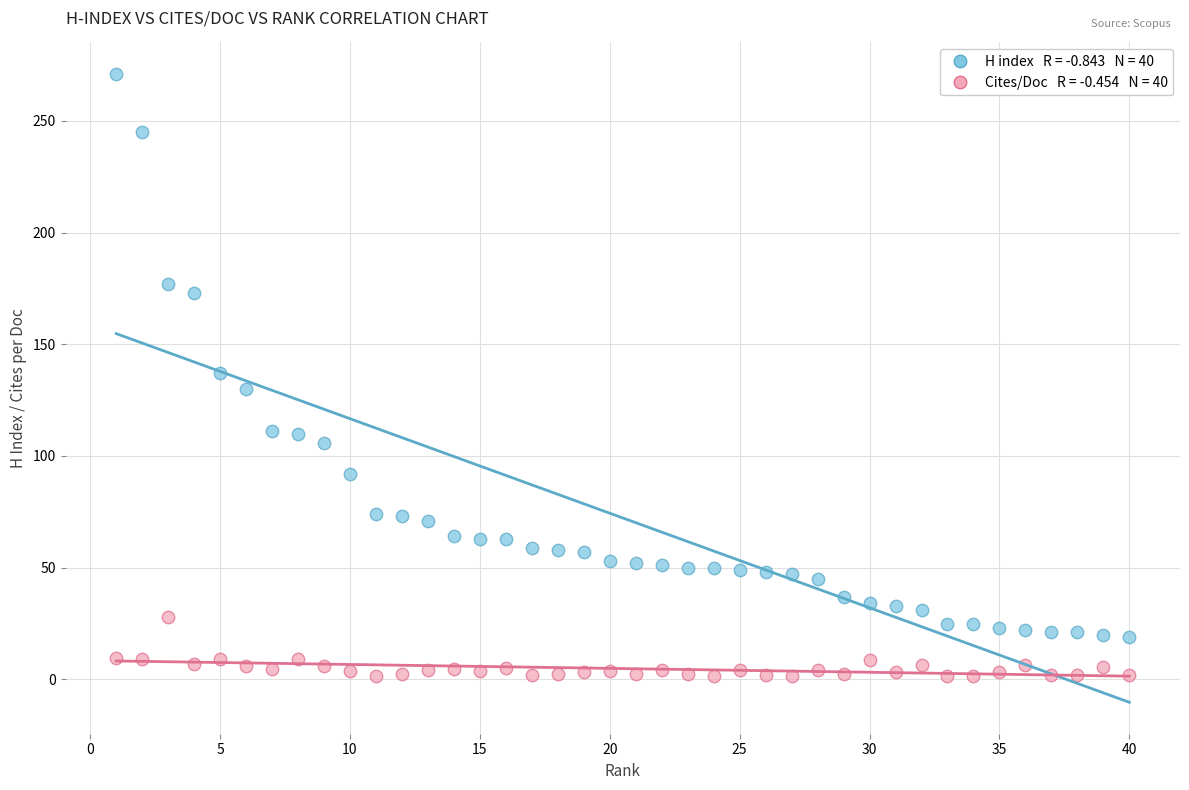

Across all data points, what is the range of X values (max minus min)?

39.0